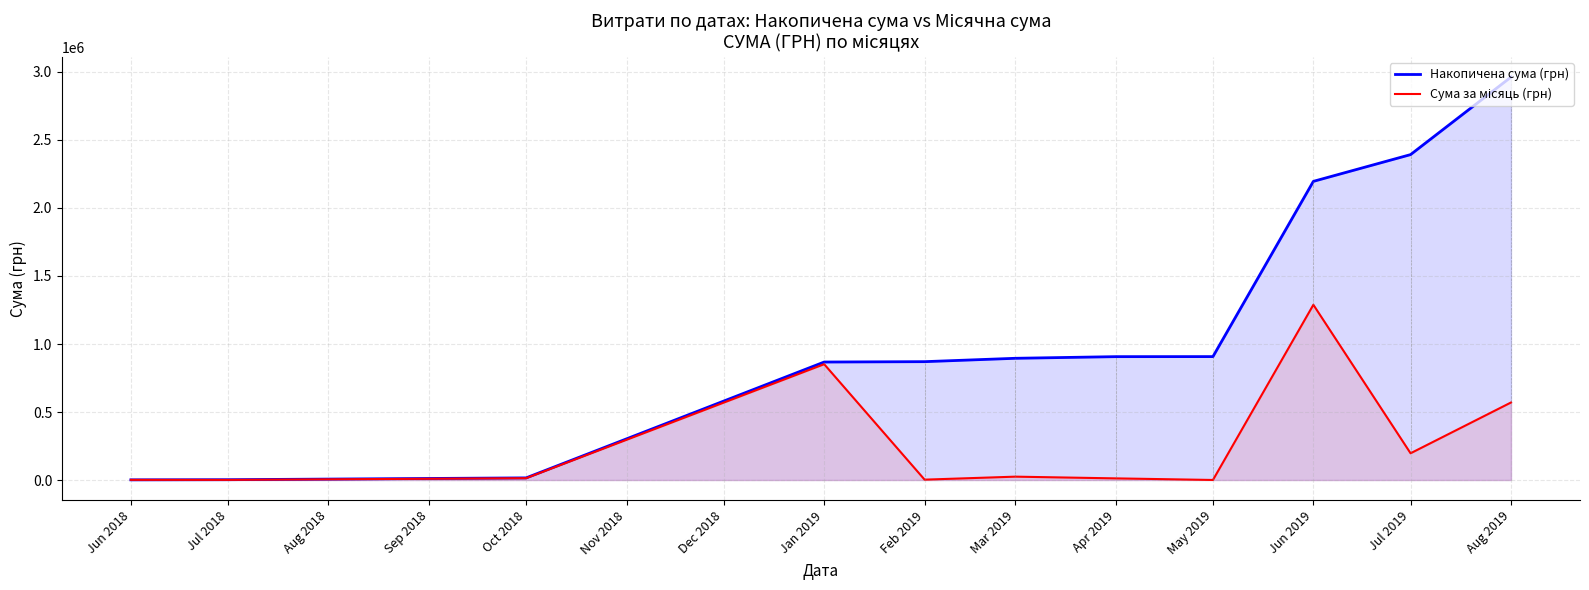

True or false: Накопичена сума (грн) and Сума за місяць (грн) cross at least once.

False